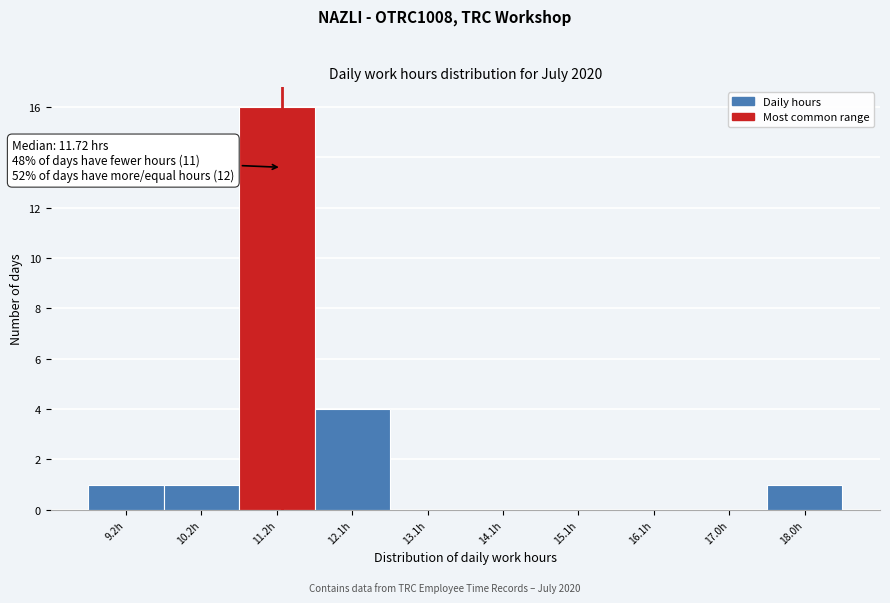

Reading left to right, extract all data points from this chart.

9.2h=1	10.2h=1	11.2h=16	12.1h=4	13.1h=0	14.1h=0	15.1h=0	16.1h=0	17.0h=0	18.0h=1